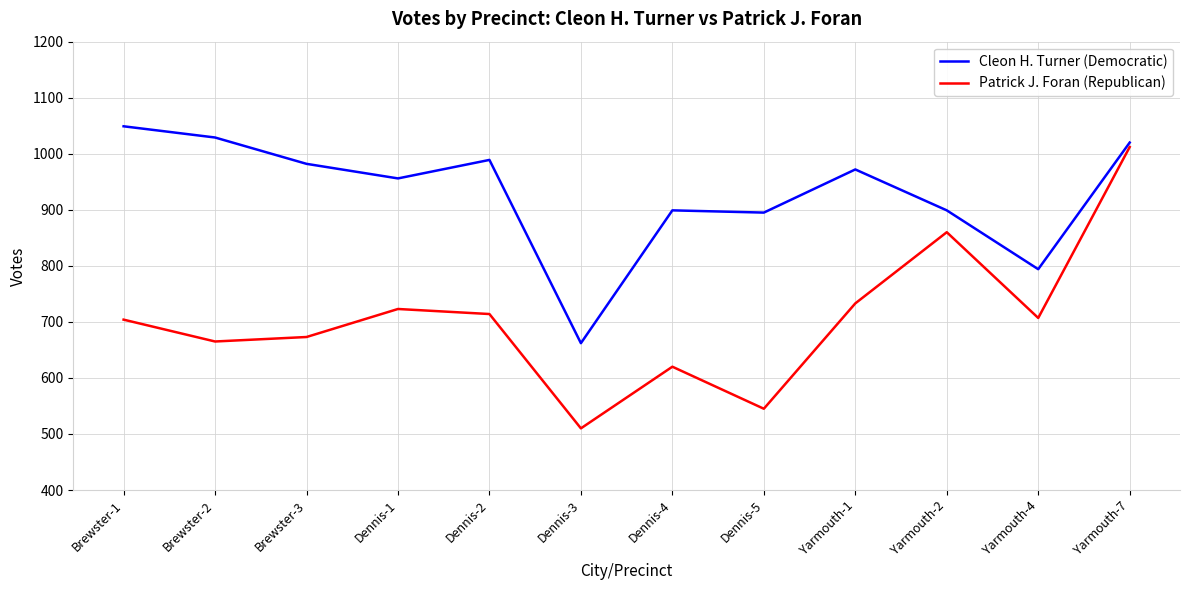

Which series has the largest total across all categories?

Cleon H. Turner (Democratic)